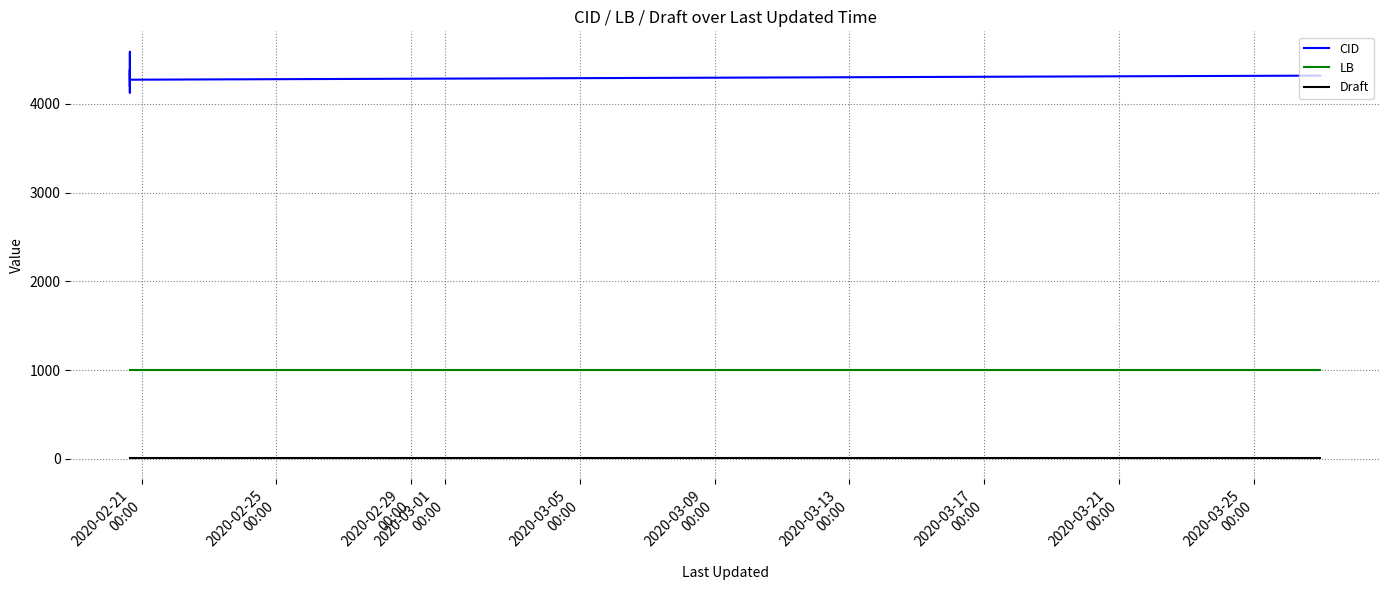

How many lines are shown in the chart?

3